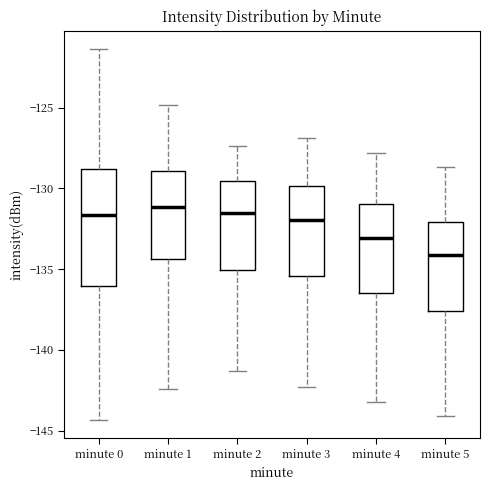

Reading left to right, transcribe this box plot: for each box, give where its median line is, the range the box spans, and where its two whiskers end, as read against the y-axis. The values are not printed on the chart, so give them approximately, as read against the axis.

minute 0: median -131.5, box -136.0 to -129.0, whiskers -144.5 to -121.5
minute 1: median -131.0, box -134.5 to -129.0, whiskers -142.5 to -125.0
minute 2: median -131.5, box -135.0 to -129.5, whiskers -141.5 to -127.5
minute 3: median -132.0, box -135.5 to -130.0, whiskers -142.5 to -127.0
minute 4: median -133.0, box -136.5 to -131.0, whiskers -143.0 to -128.0
minute 5: median -134.0, box -137.5 to -132.0, whiskers -144.0 to -128.5